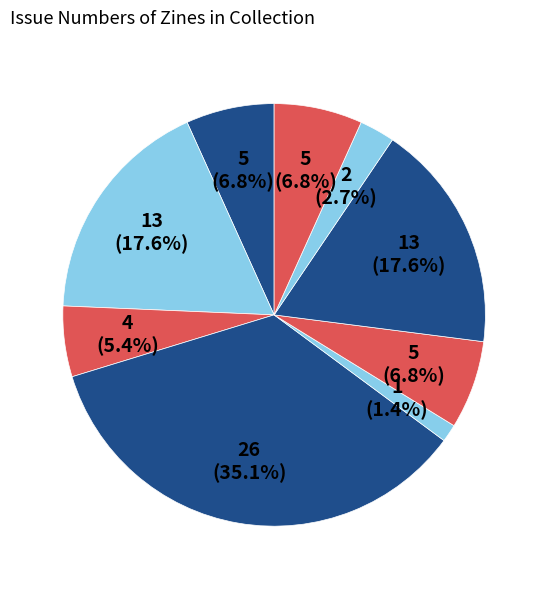

How many segments does this pie chart have?

9